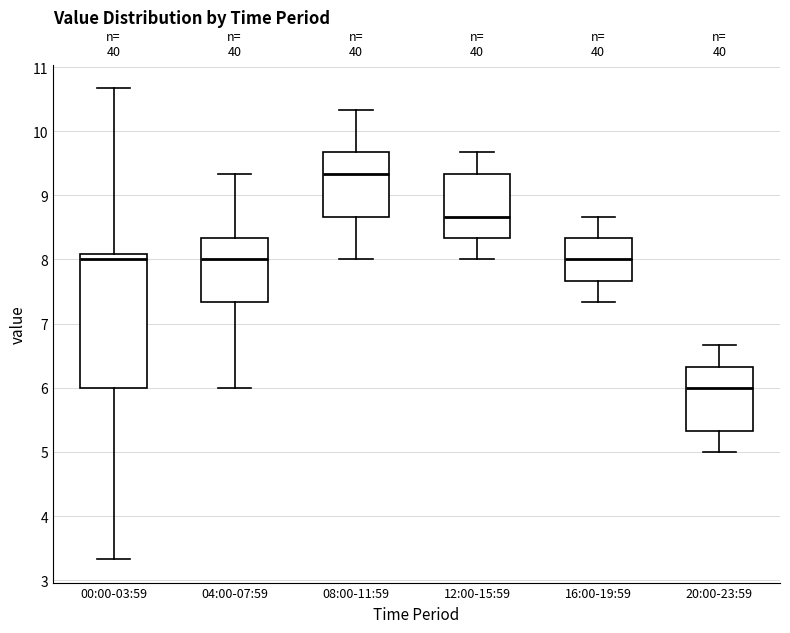

Where does the upper whisker of the box for 12:00-15:59 end on the y-axis? The values are not printed on the chart, so give them approximately, as read against the axis.

9.7